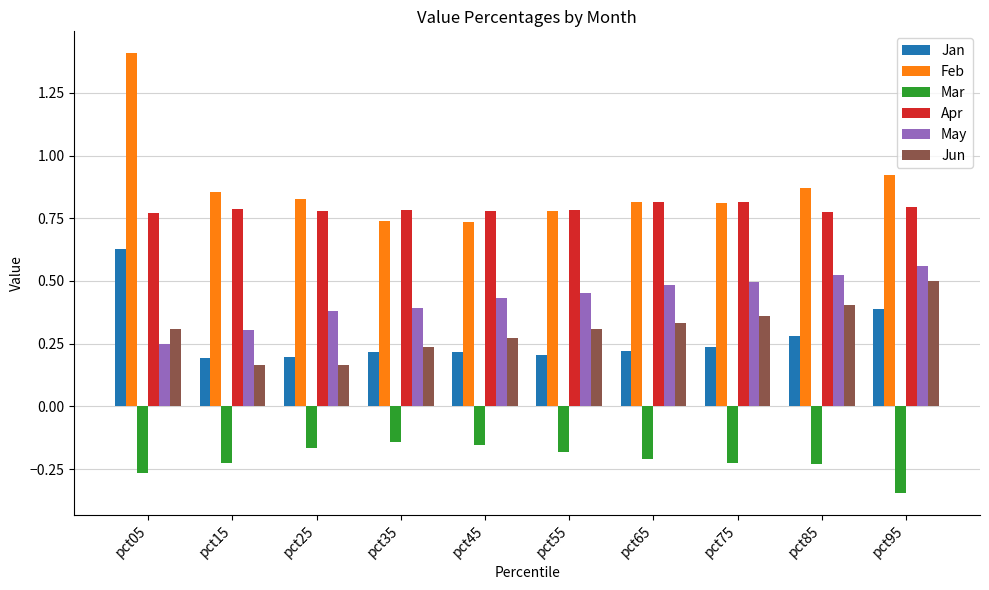

Which series has the largest total across all categories?

Feb